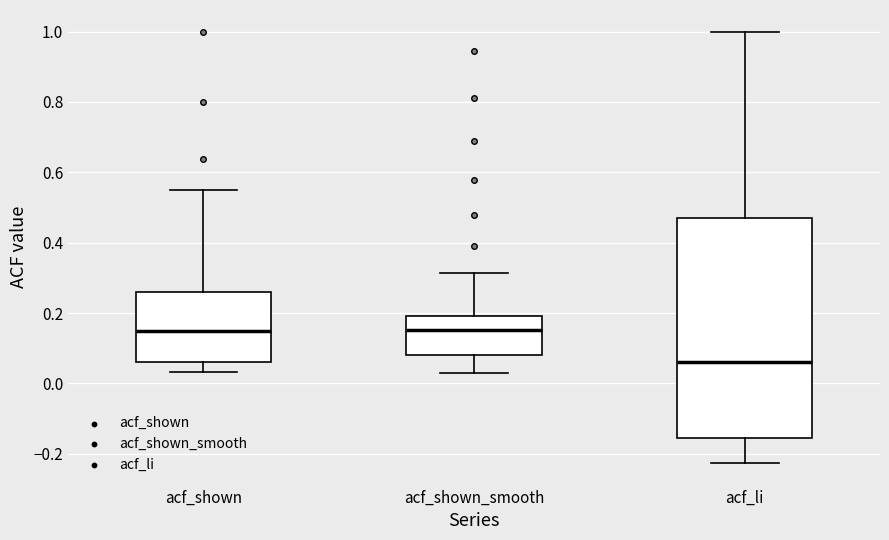

Reading left to right, transcribe this box plot: for each box, give where its median line is, the range the box spans, and where its two whiskers end, as read against the y-axis. The values are not printed on the chart, so give them approximately, as read against the axis.

acf_shown: median 0.14, box 0.06 to 0.26, whiskers 0.04 to 0.54
acf_shown_smooth: median 0.16, box 0.08 to 0.20, whiskers 0.04 to 0.32
acf_li: median 0.06, box -0.16 to 0.46, whiskers -0.22 to 1.00